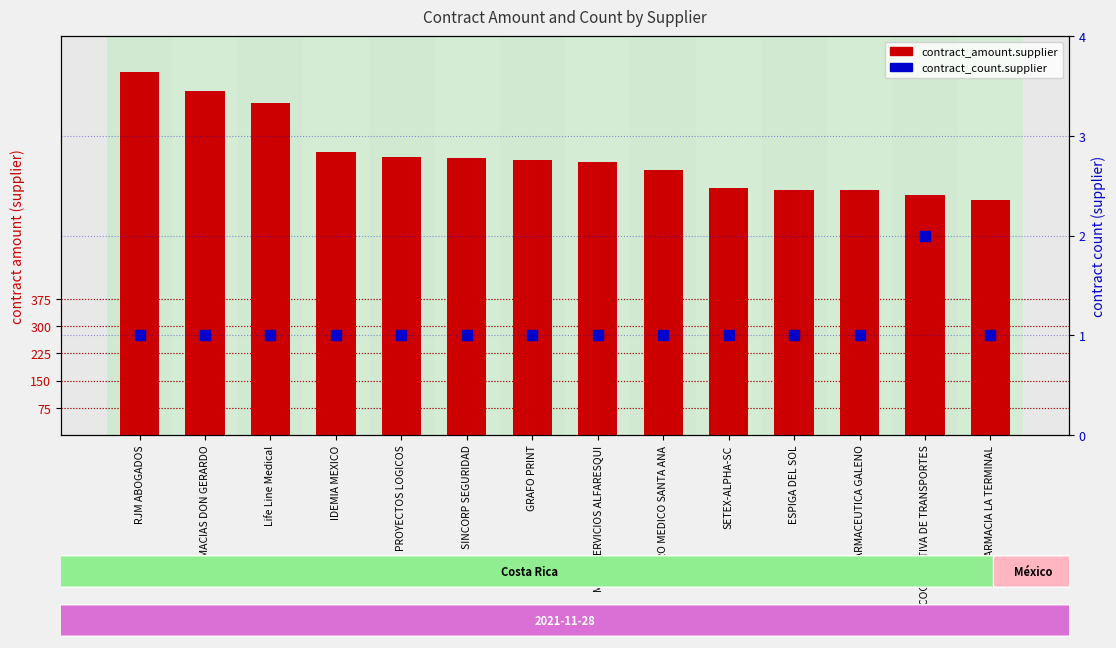

What is the total value across all series at IDEMIA MEXICO?

781.8